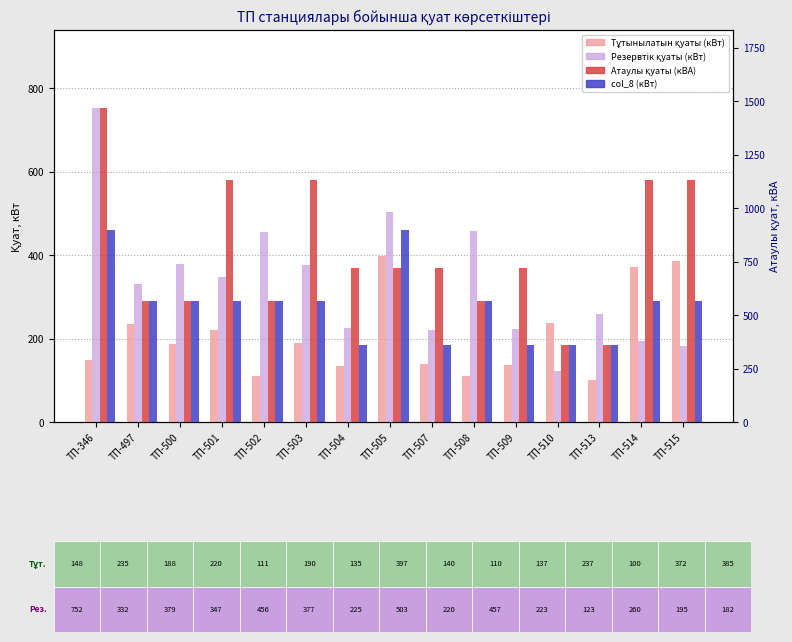

What is the value of the Атаулы қуаты (кВА) bar at the 7th from the left?

720